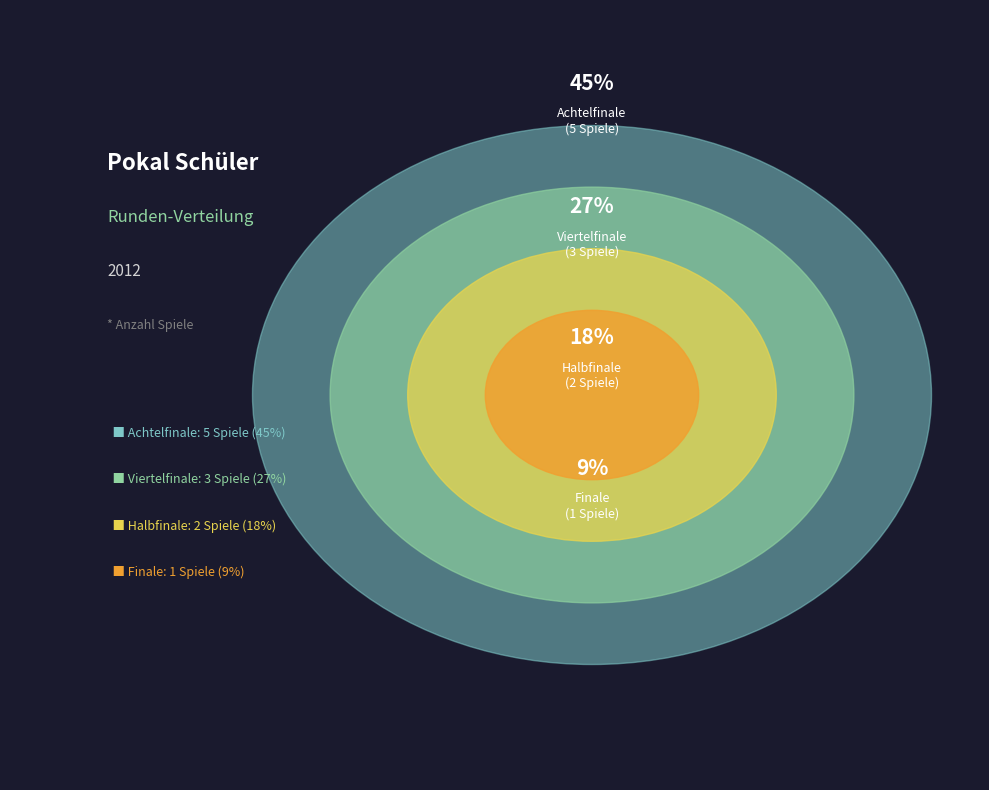

Which category has the smallest portion of the pie?

Finale